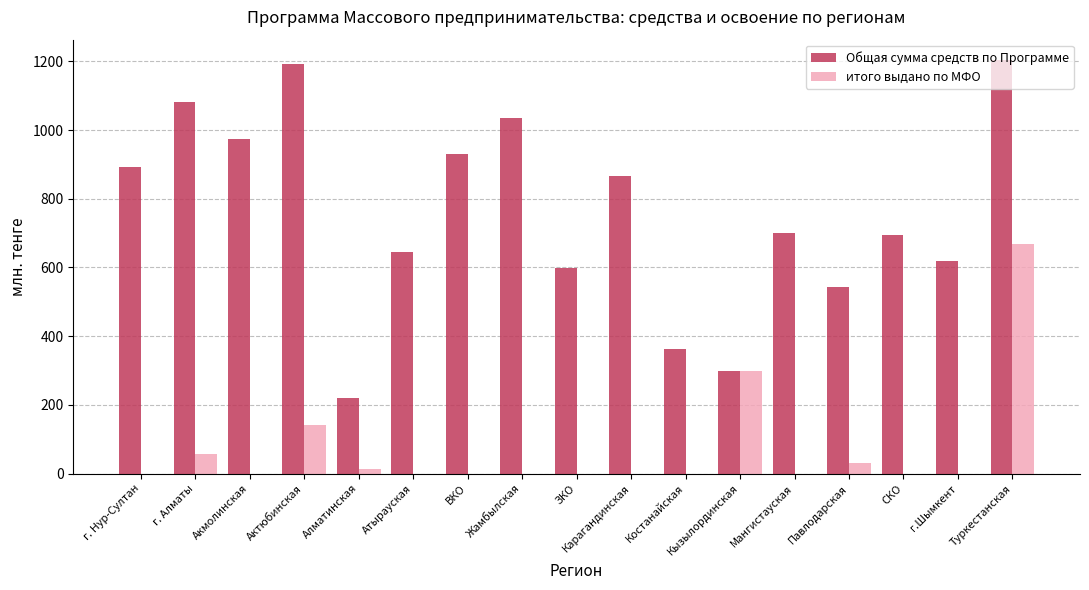

Which category has the highest value in the итого выдано по МФО series?

Туркестанская